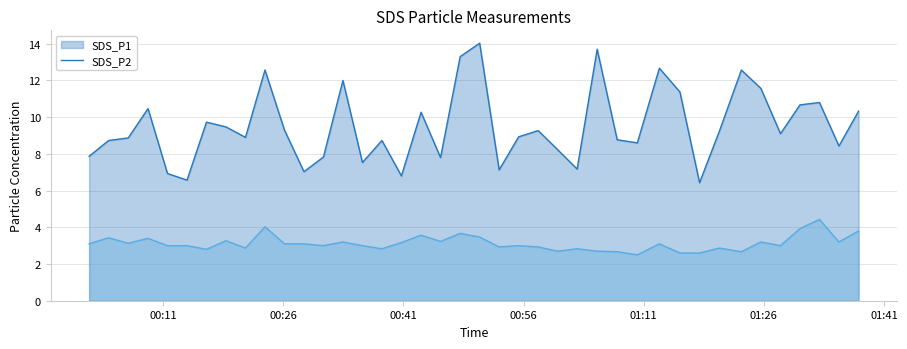

What is the difference between the maximum and minimum values in the SDS_P1 series?

7.6